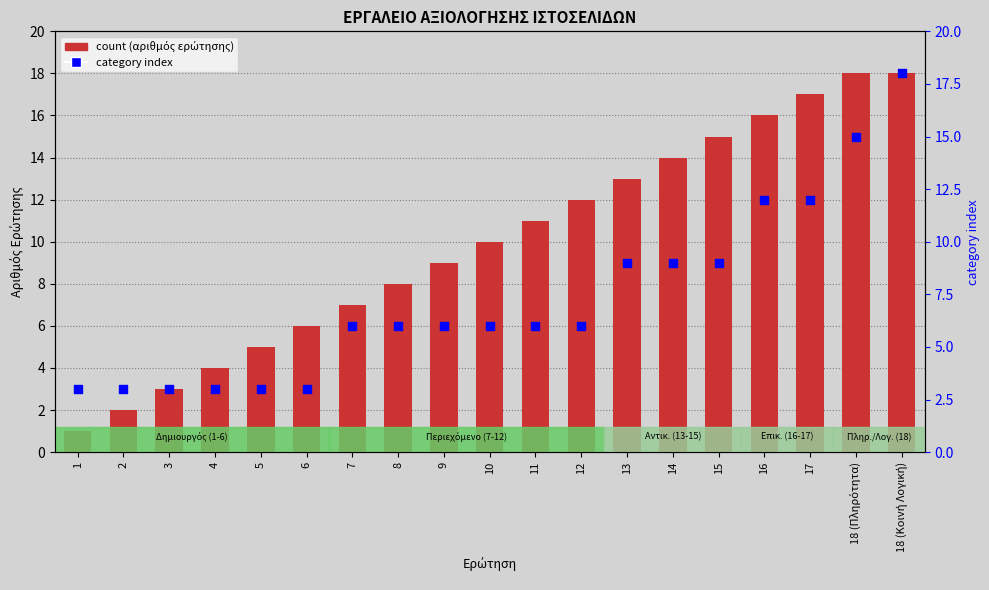

At how many categories does at least one series exceed 11?

8